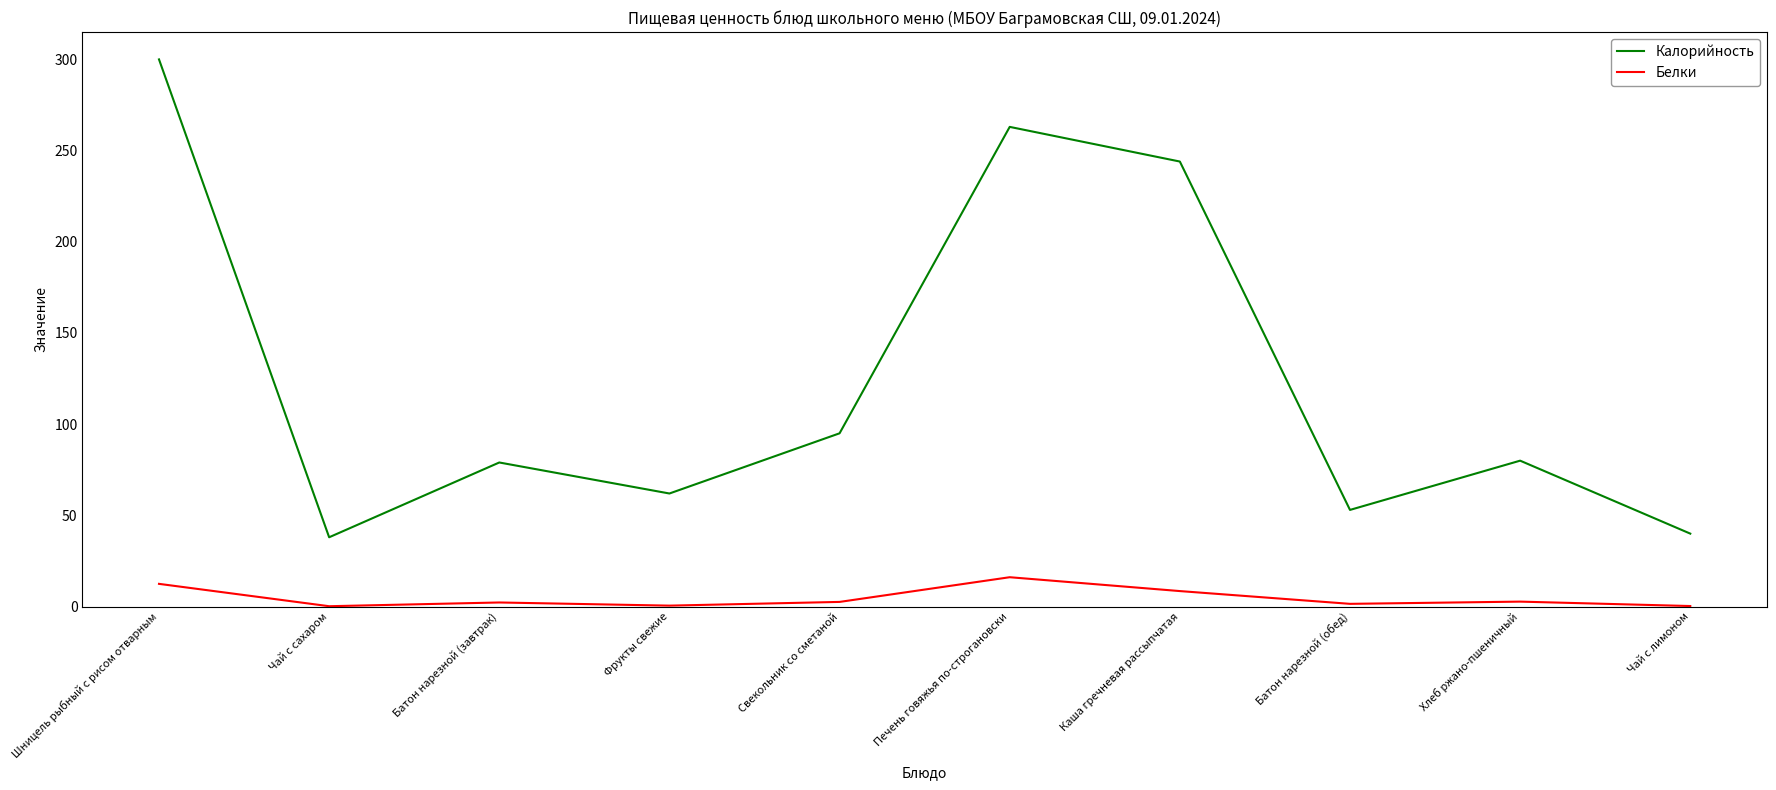

What position from the left is Батон нарезной (обед)?

8